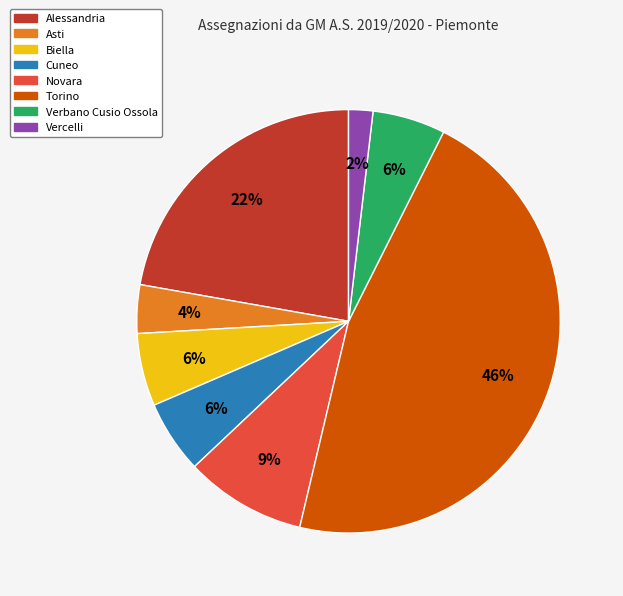

To the nearest percent, what is the difference between the Asti and Biella slice percentages?

2%